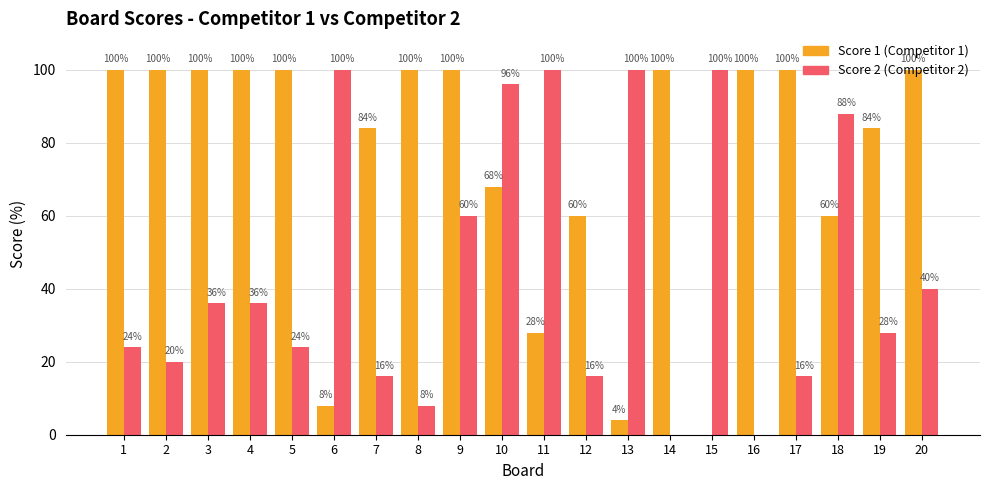

Count the number of categories in the chart.

20